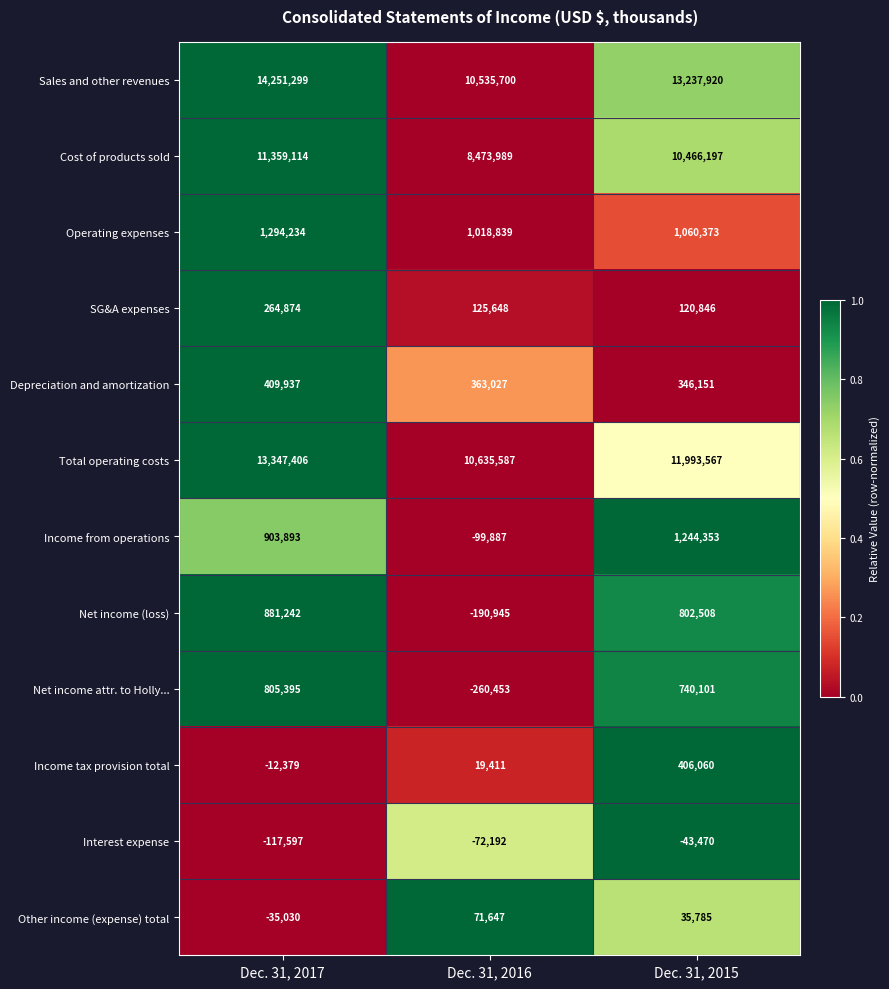

True or false: Interest expense has a value of -10944 at Dec. 31, 2015.

False